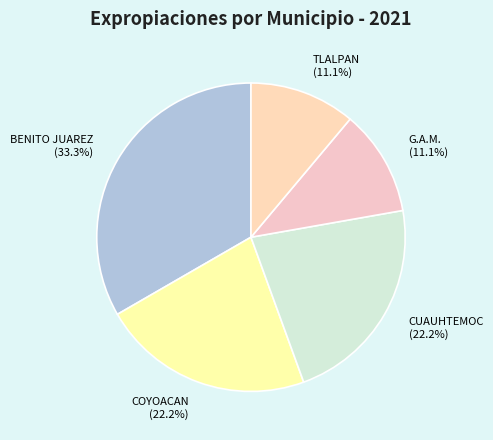

To the nearest percent, what is the average slice percentage?

20%